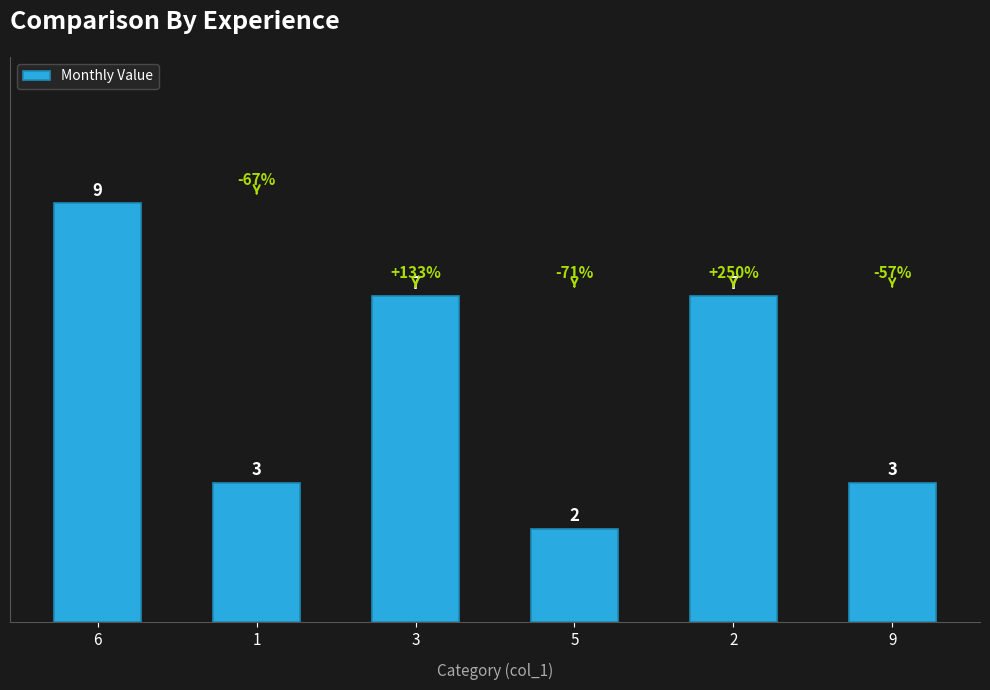

The chart shows a value of 7 at 2. True or false?

True